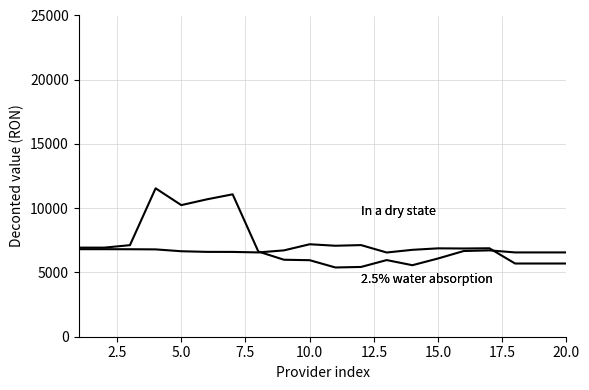

How many lines are shown in the chart?

2